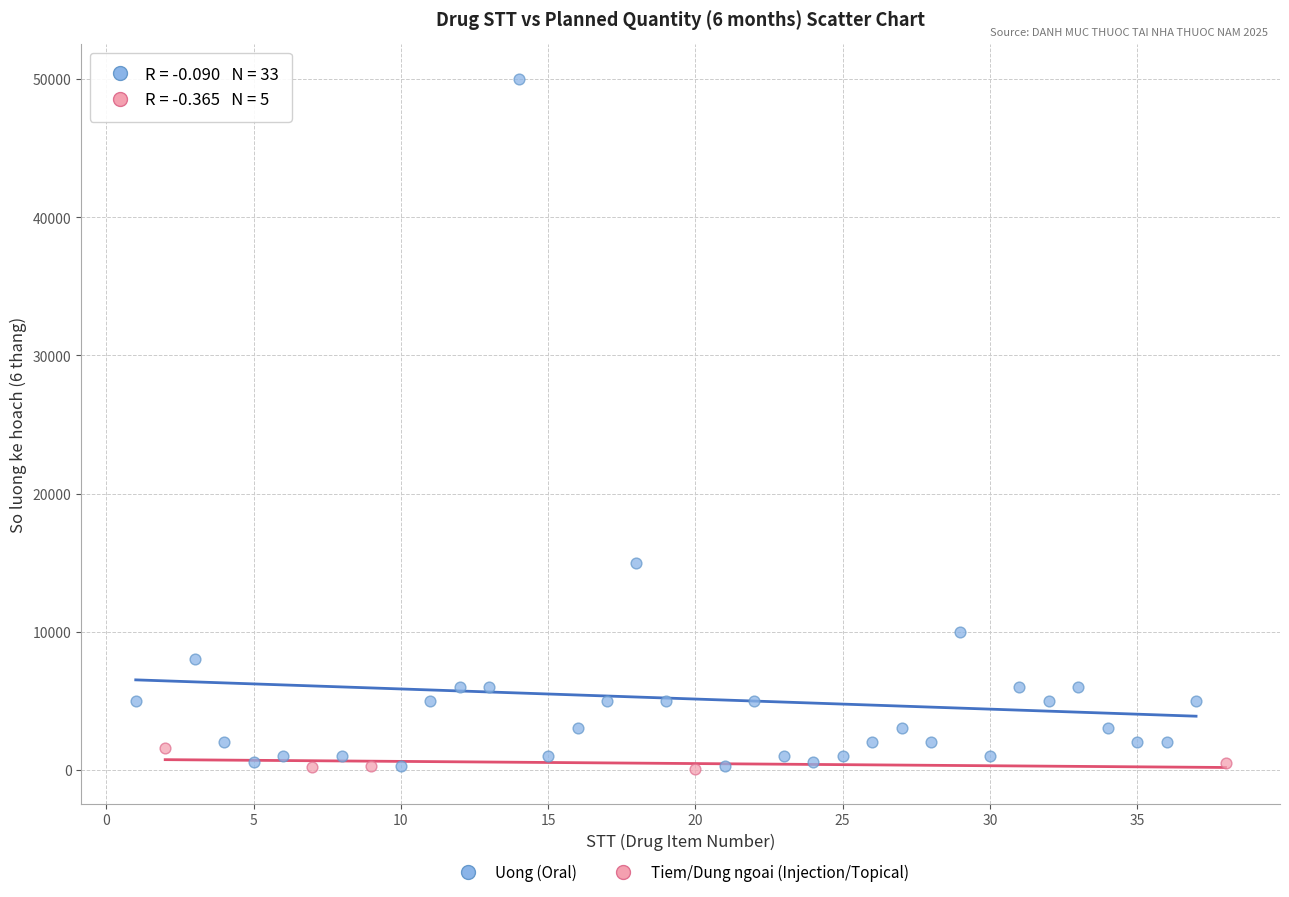

Which series has the largest Y range (max minus min)?

Uong (Oral)